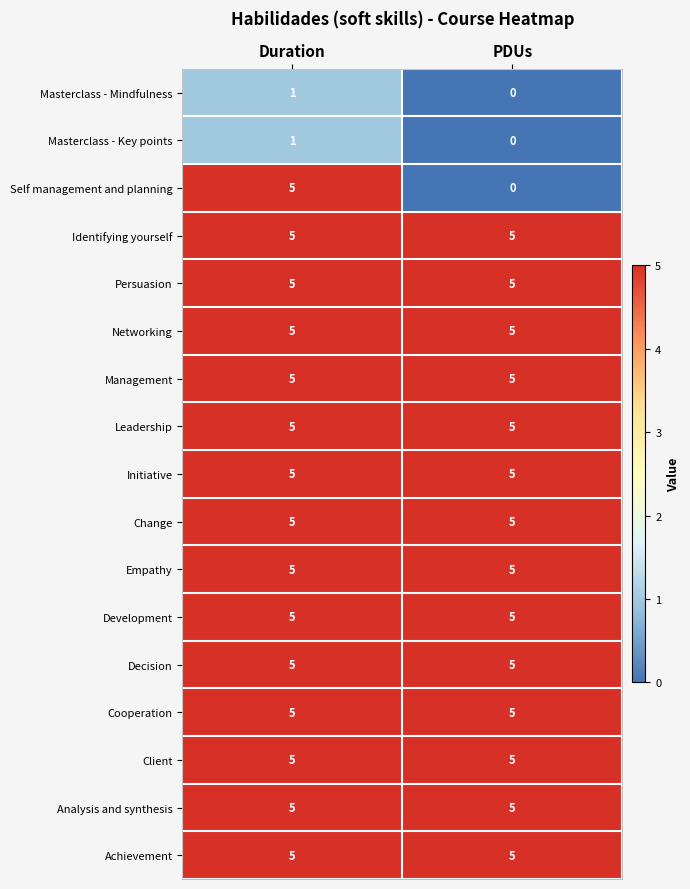

What value does the Change series have at Duration?

5